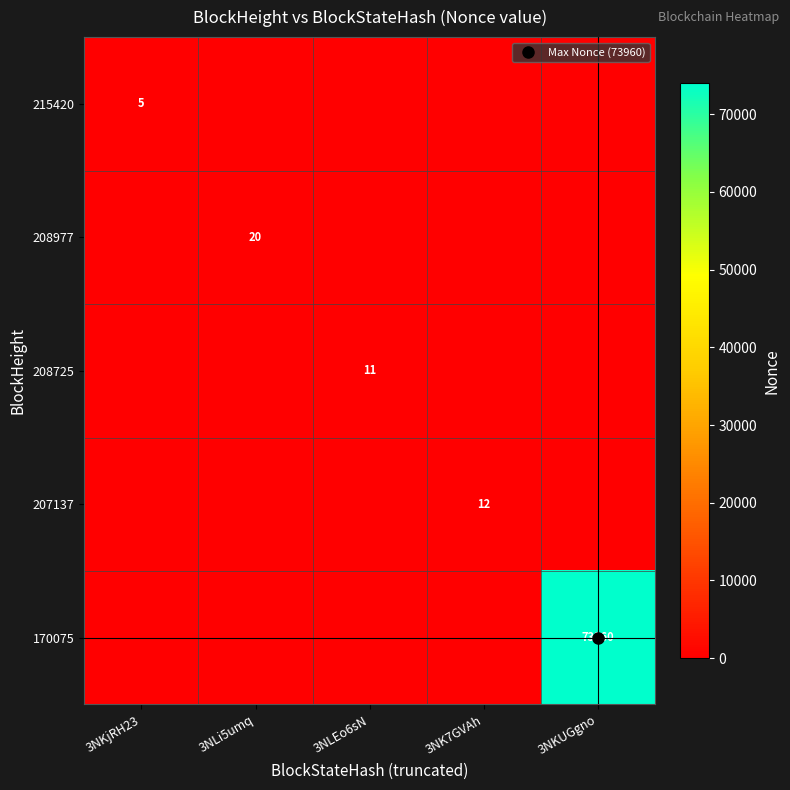

What is the sum of all 170075 values?

73960